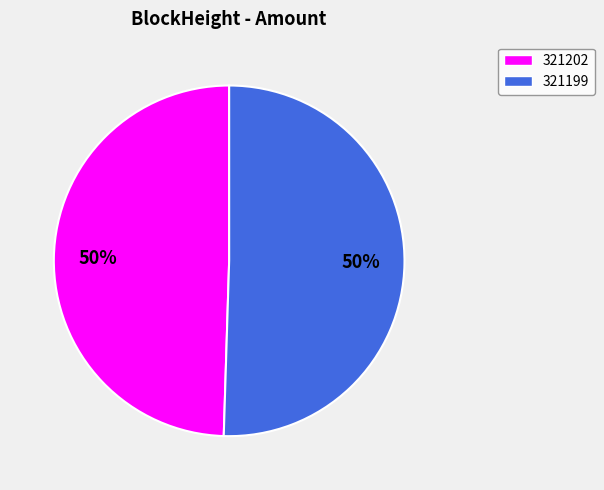

Which slice represents more than half of the pie?

321199